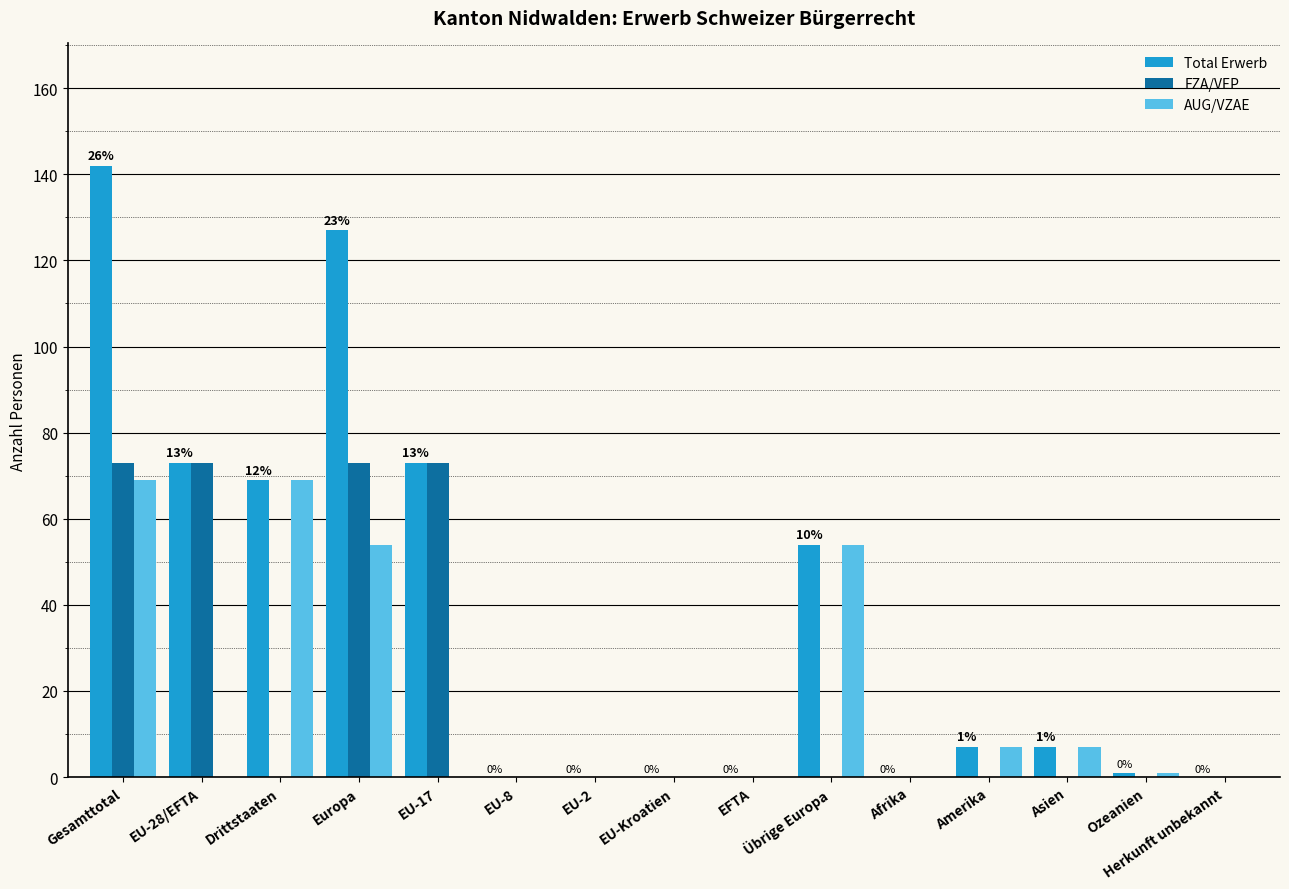

Are the bars grouped side by side (vs. stacked)?

Yes